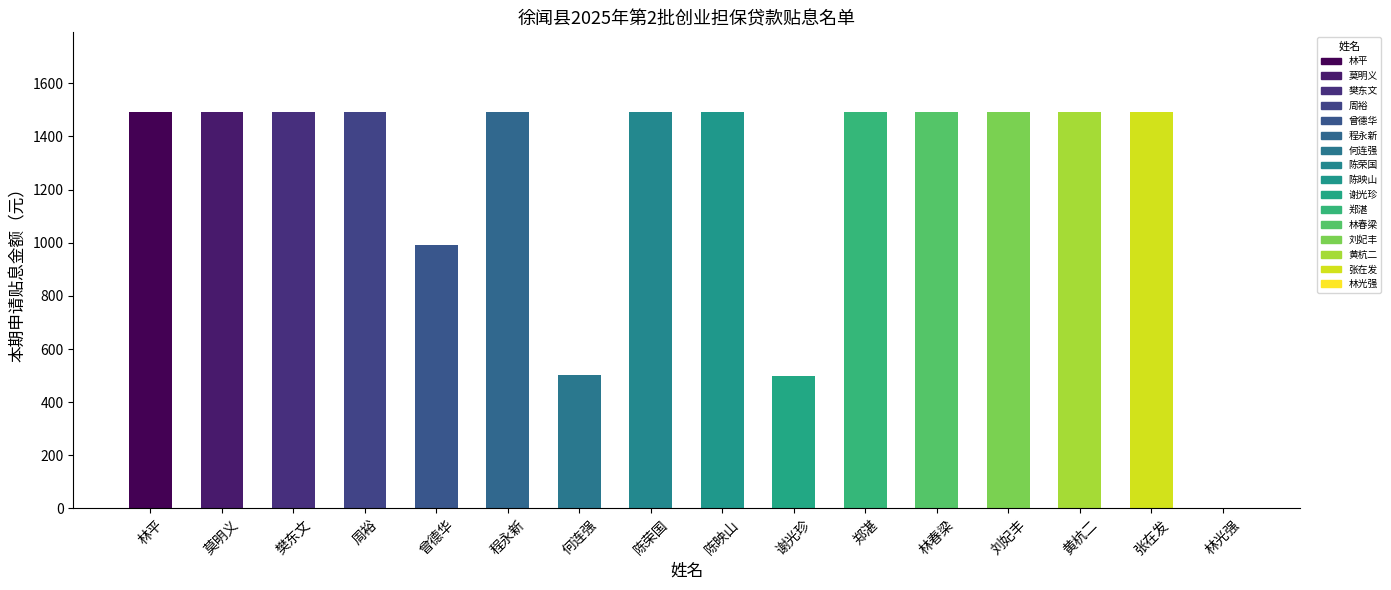

How many values exceed 1493?

12